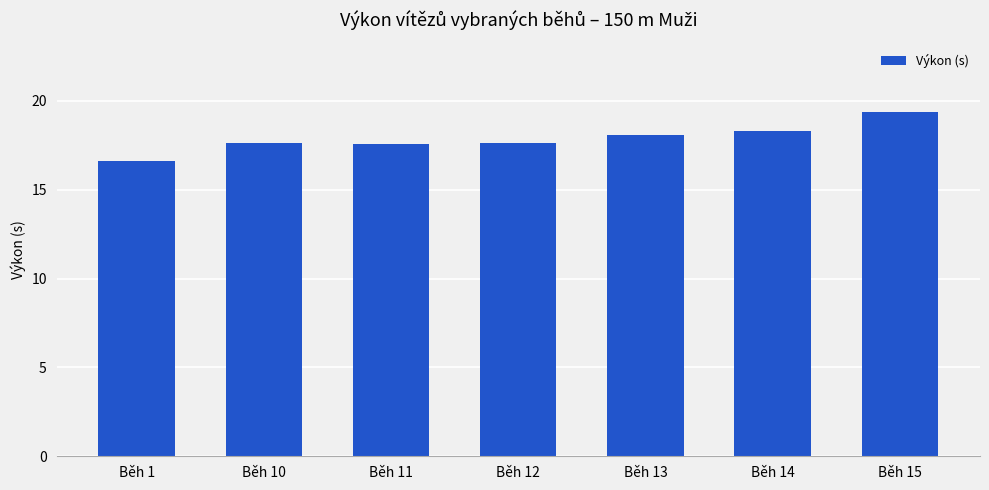

Reading left to right, extract all data points from this chart.

16.6	17.6	17.6	17.6	18.1	18.3	19.4